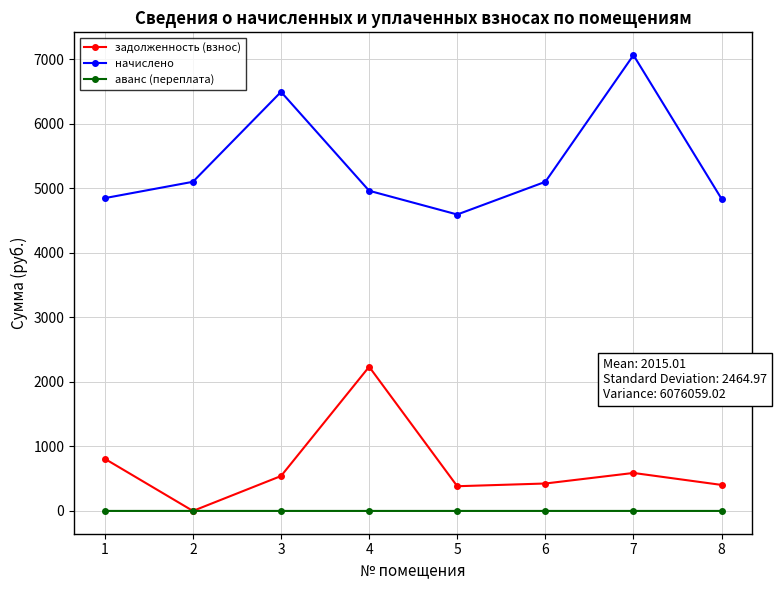

At 1, list the series in order from smallest to largest.

аванс (переплата), задолженность (взнос), начислено